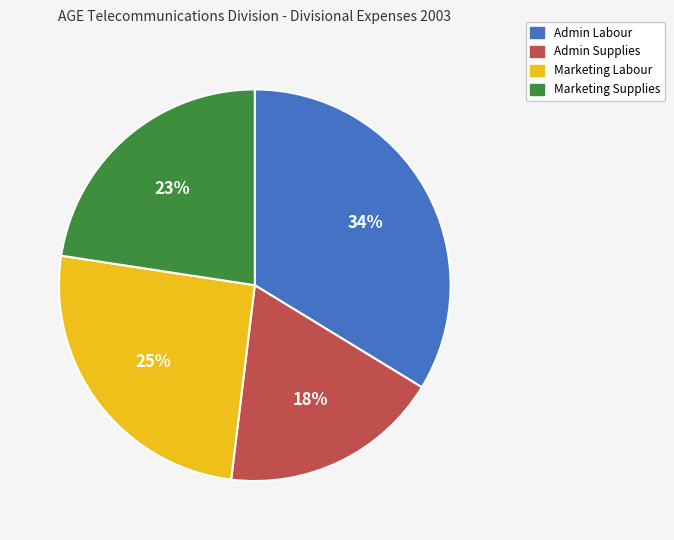

True or false: Marketing Supplies accounts for 23% of the total.

True